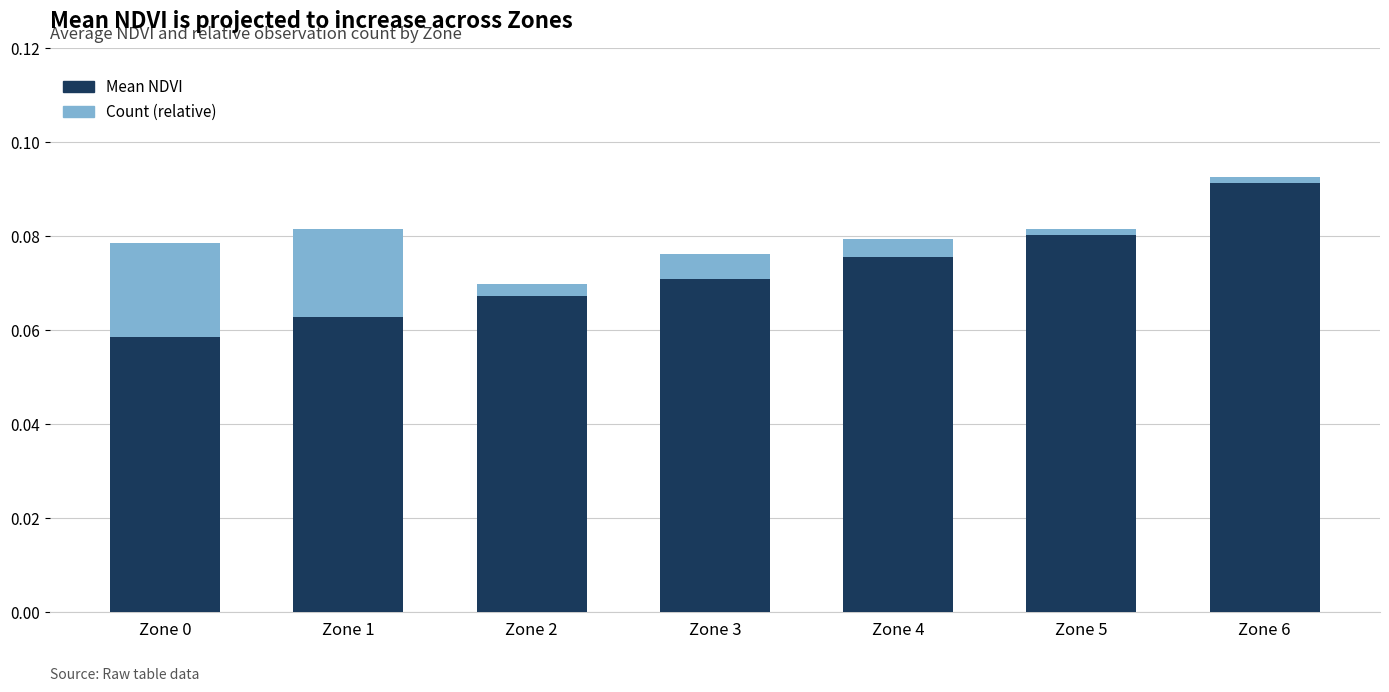

True or false: Mean NDVI has a value of 0.0 at Zone 2.

False